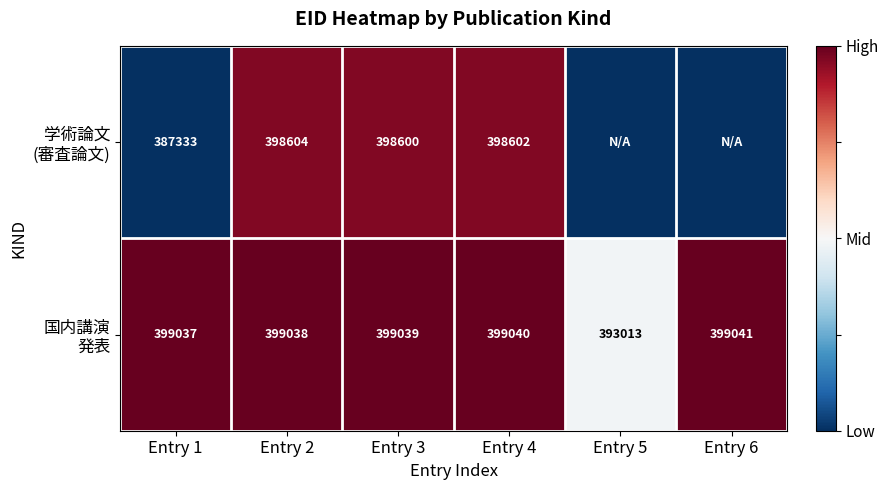

What is the total value across all series at Entry 2?

797642